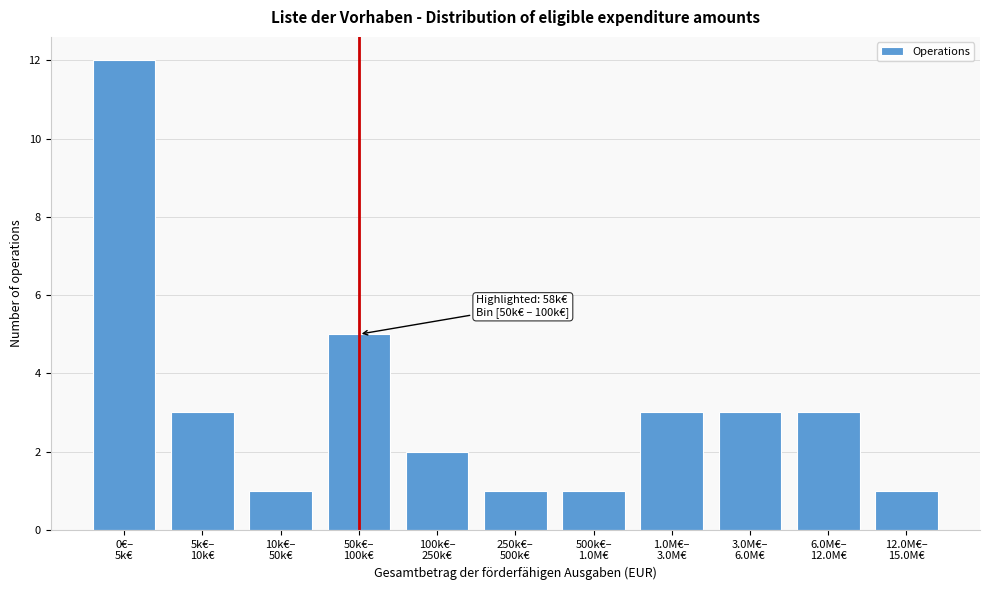

Reading left to right, list all the values displayed in this chart.

12	3	1	5	2	1	1	3	3	3	1